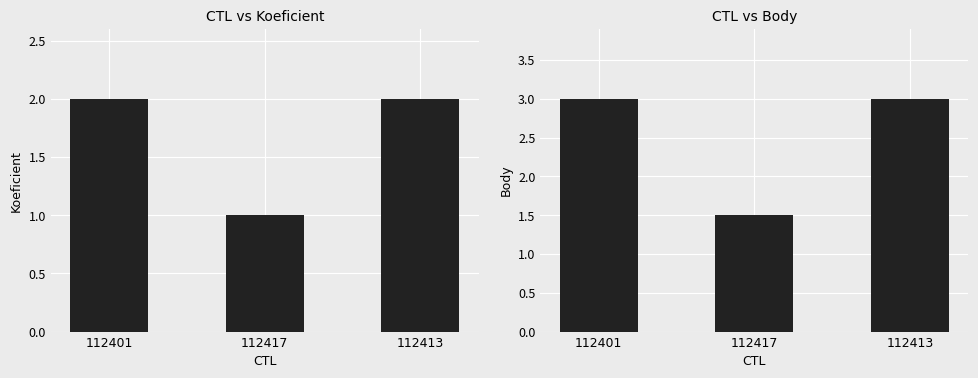

What position from the right is 112413?

1